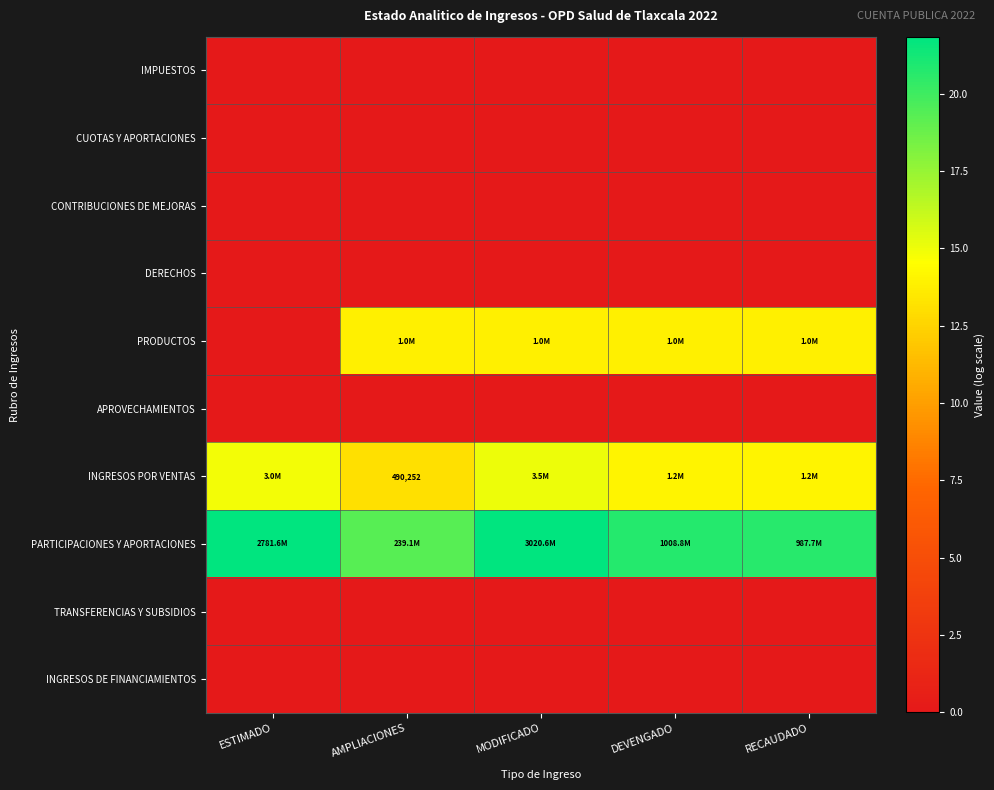

Which series has the largest total across all categories?

PARTICIPACIONES Y APORTACIONES